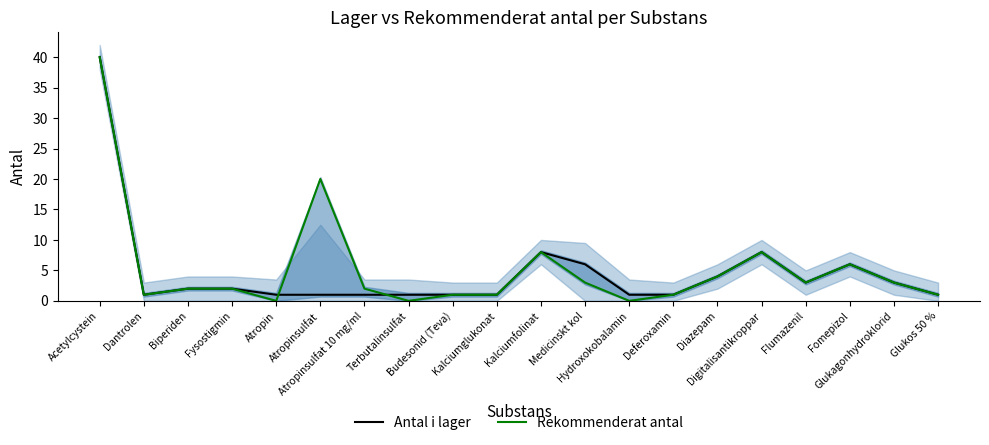

Does the chart have visible grid lines?

No